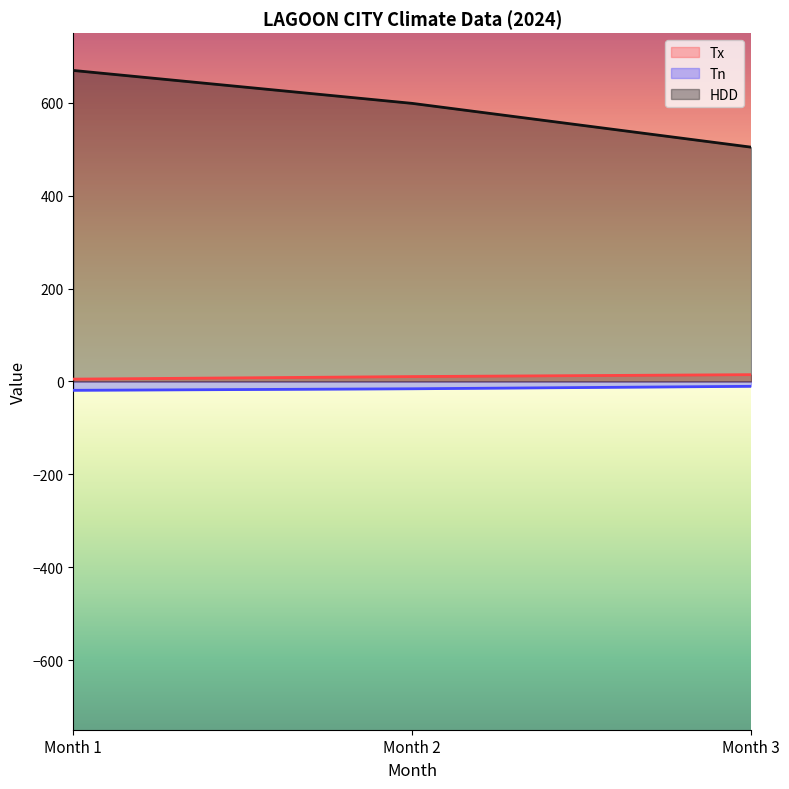

What is the value of the HDD point at the 3rd from the left?

504.5